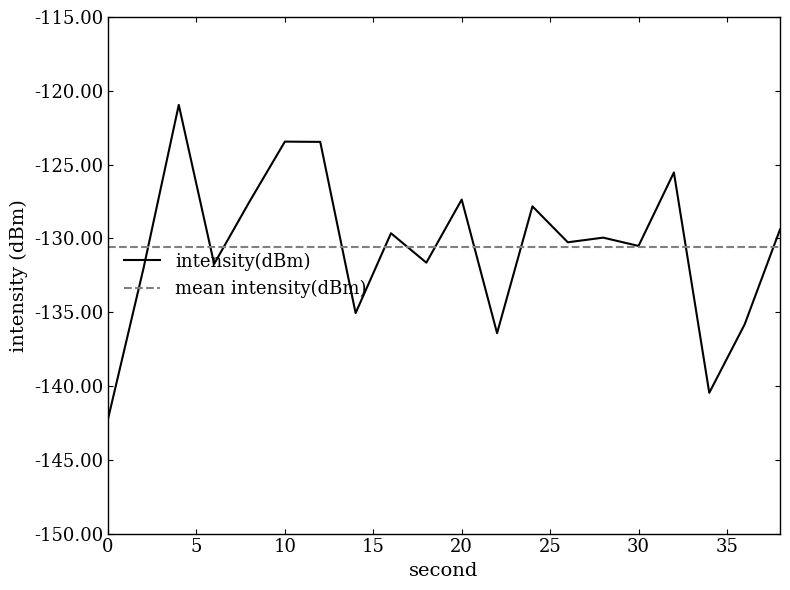

What are all the series names shown in the legend?

intensity(dBm), mean intensity(dBm)